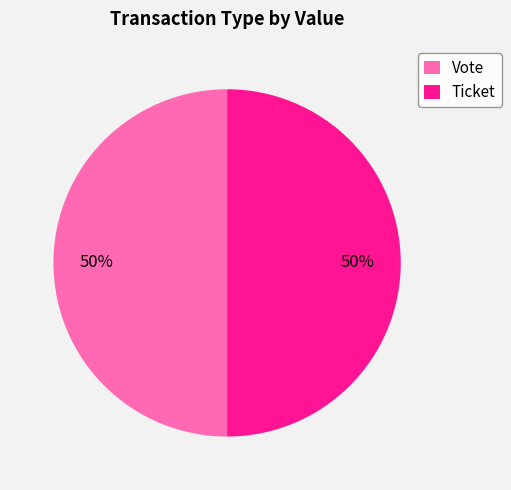

What is the ratio of the value at Vote to the value at Ticket?

1.0